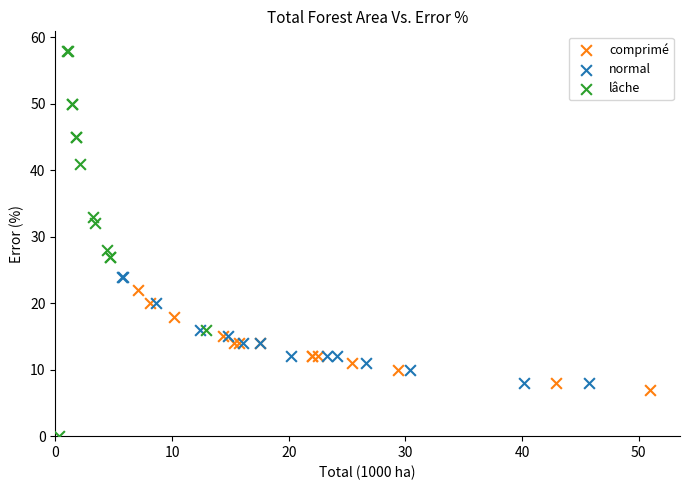

Which series has the widest spread of Y values?

lâche